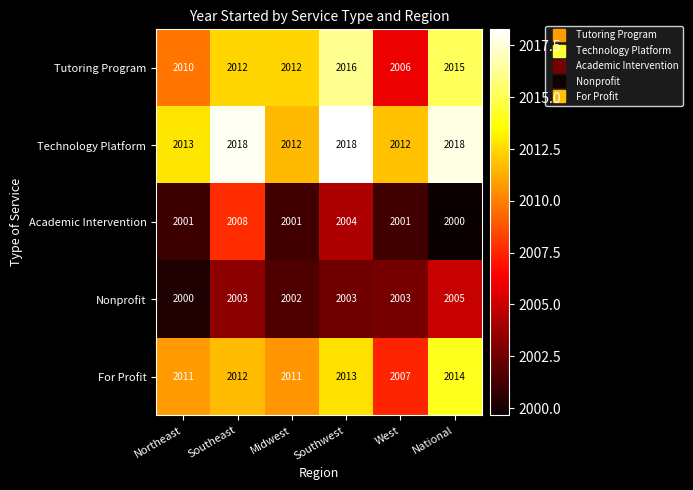

What is the difference between the Technology Platform values at Southeast and Northeast?

5